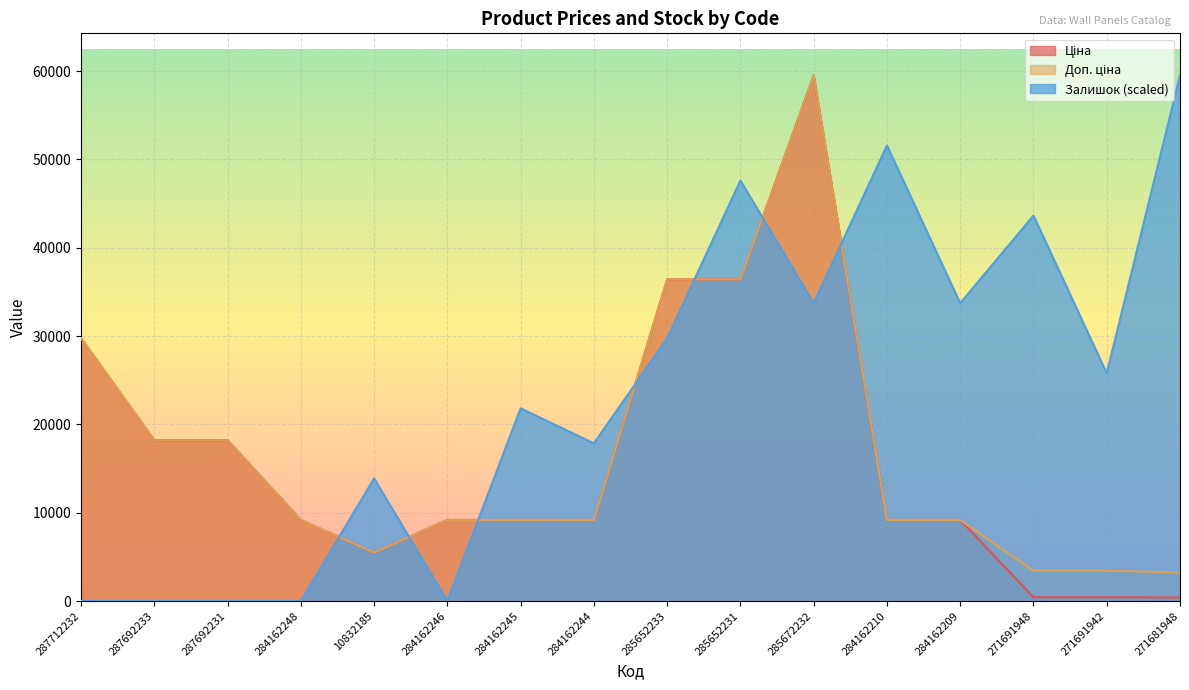

At which category is the sum across all series the highest?

285672232